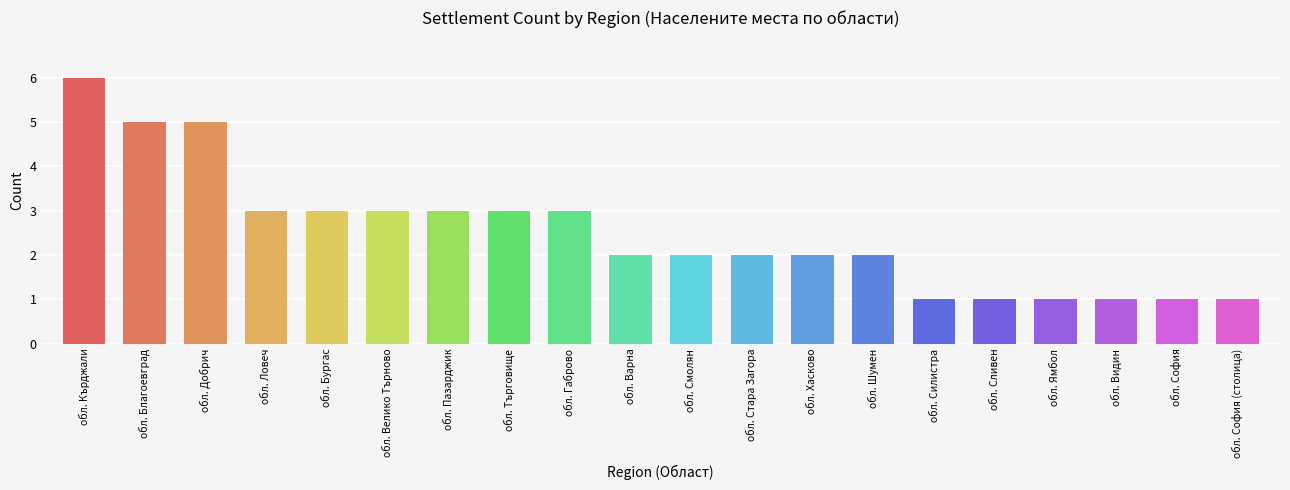

What is the maximum value shown in the chart?

6